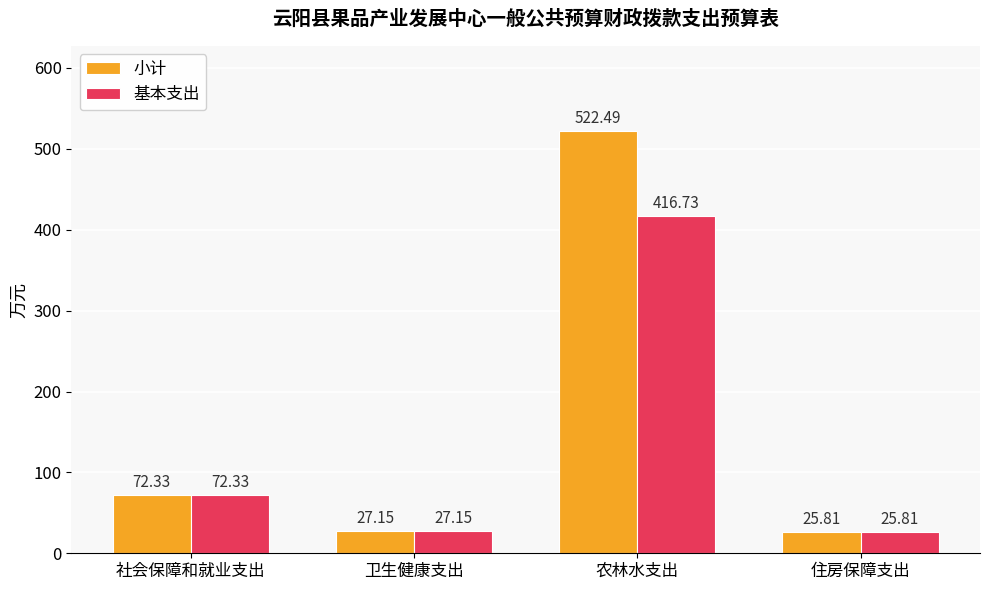

Which series has the largest range (max minus min)?

小计